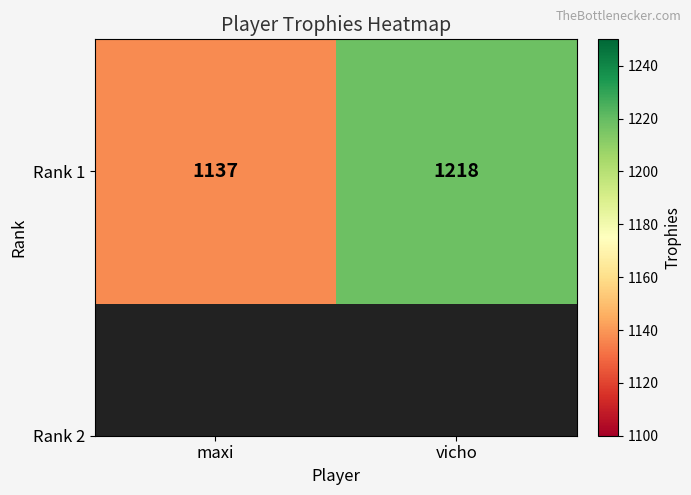

Read the value at vicho, to the nearest 10.

1220